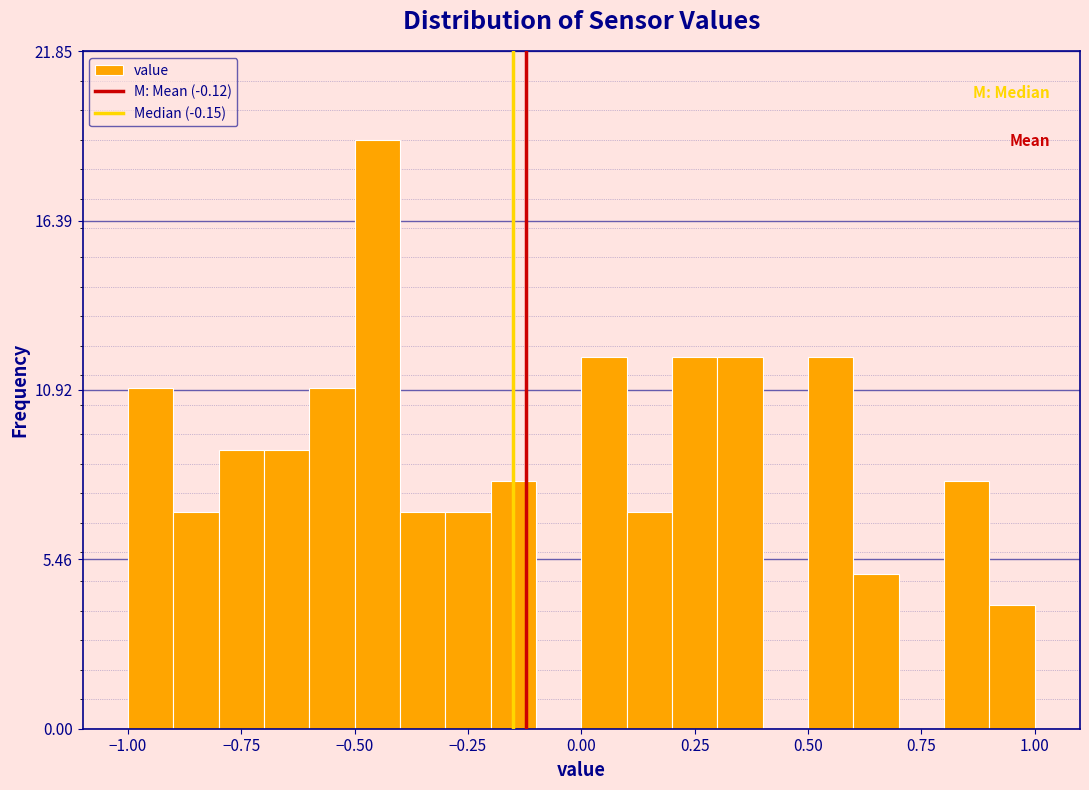

Read against the x-axis, roughly where is the centre of the tallest bar?

-0.45